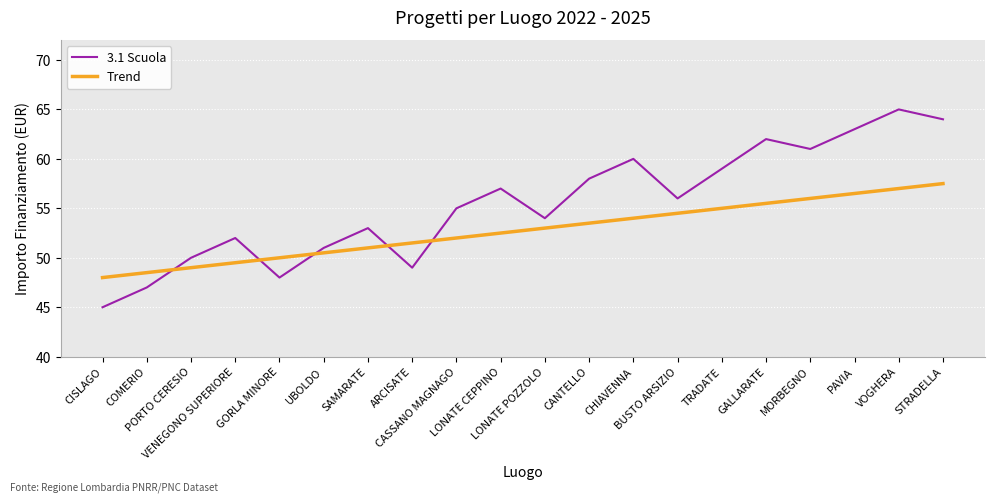

List the series in order of their peak value, lowest first.

Trend, 3.1 Scuola